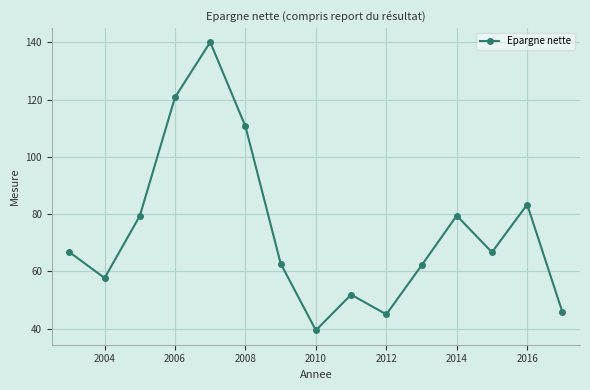

What is the average value?

74.1